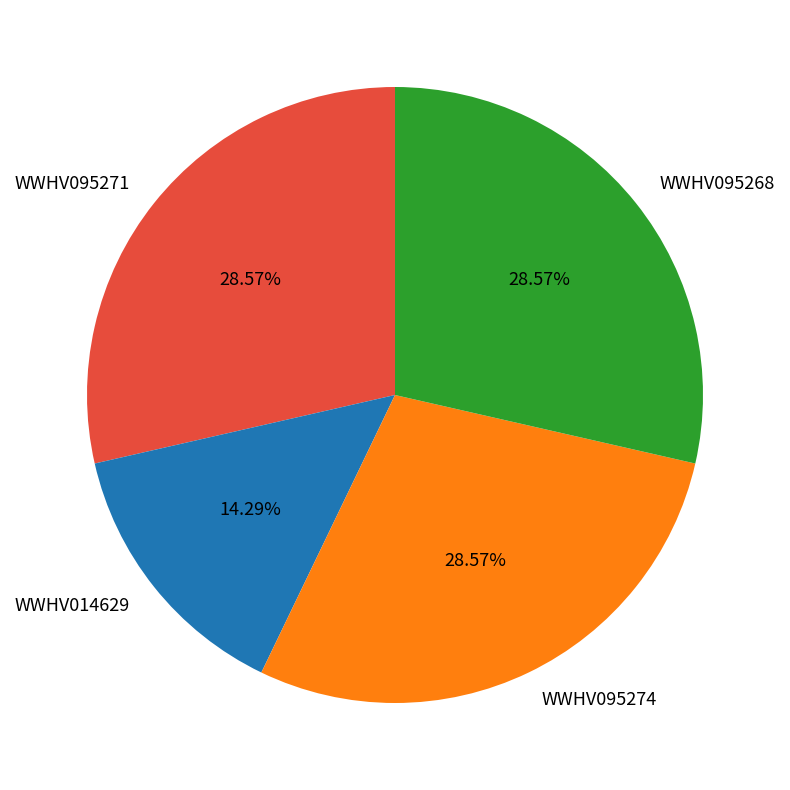

What percentage is NOT represented by WWHV095268?

71.4%